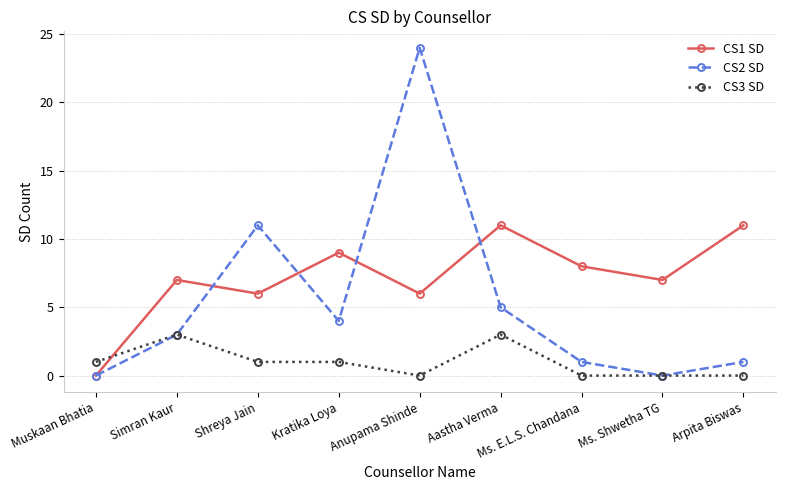

Reading left to right, list all the values displayed in this chart.

CS1 SD: Muskaan Bhatia=0	Simran Kaur=7	Shreya Jain=6	Kratika Loya=9	Anupama Shinde=6	Aastha Verma=11	Ms. E.L.S. Chandana=8	Ms. Shwetha TG=7	Arpita Biswas=11
CS2 SD: Muskaan Bhatia=0	Simran Kaur=3	Shreya Jain=11	Kratika Loya=4	Anupama Shinde=24	Aastha Verma=5	Ms. E.L.S. Chandana=1	Ms. Shwetha TG=0	Arpita Biswas=1
CS3 SD: Muskaan Bhatia=1	Simran Kaur=3	Shreya Jain=1	Kratika Loya=1	Anupama Shinde=0	Aastha Verma=3	Ms. E.L.S. Chandana=0	Ms. Shwetha TG=0	Arpita Biswas=0